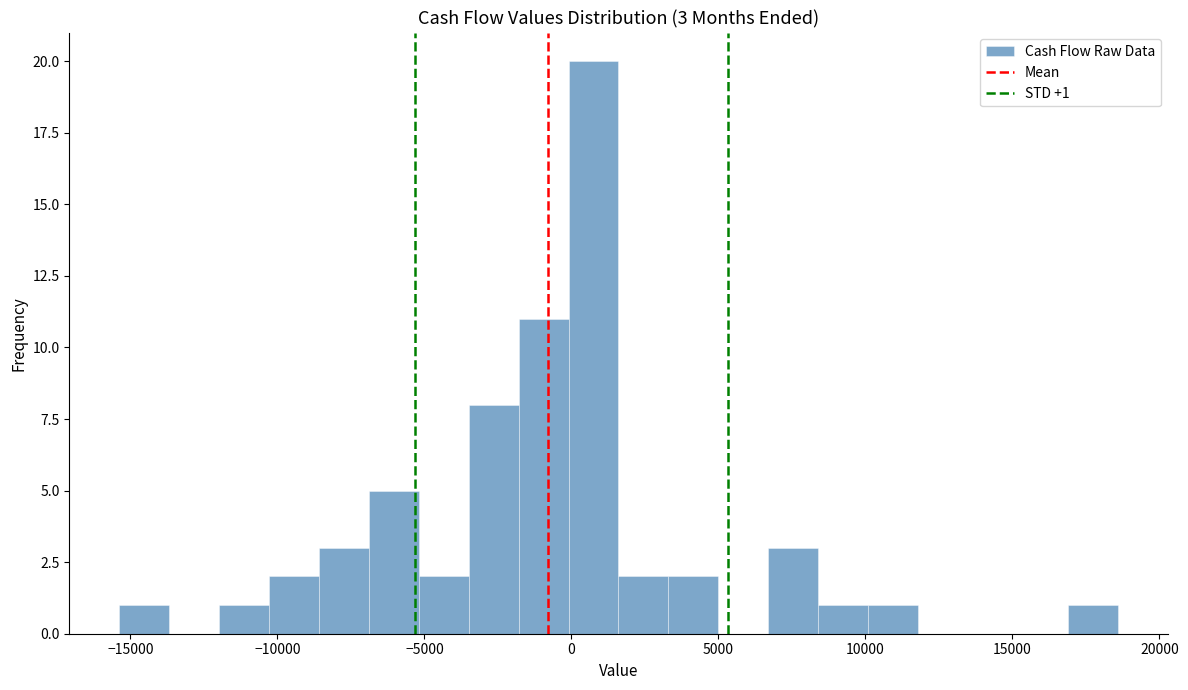

Around what value on the x-axis is the tallest bar? Give the approximate position of its centre, as read against the axis.

1000